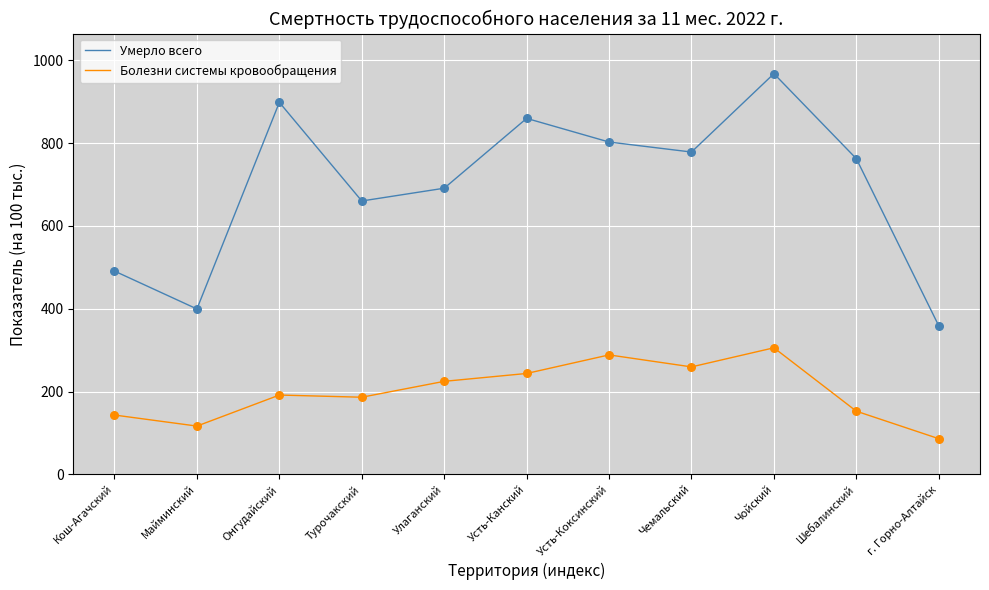

What is the difference between the highest and lowest values at Шебалинский?

610.0